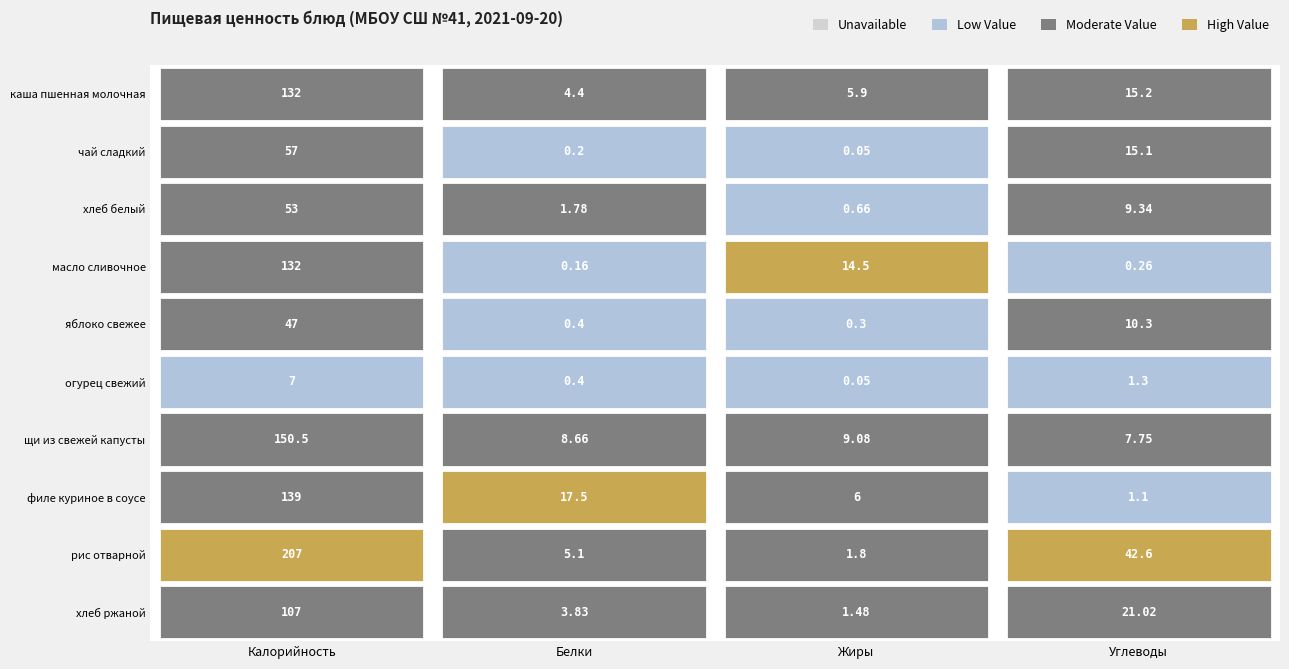

Between Жиры and Углеводы, which is larger?

Углеводы